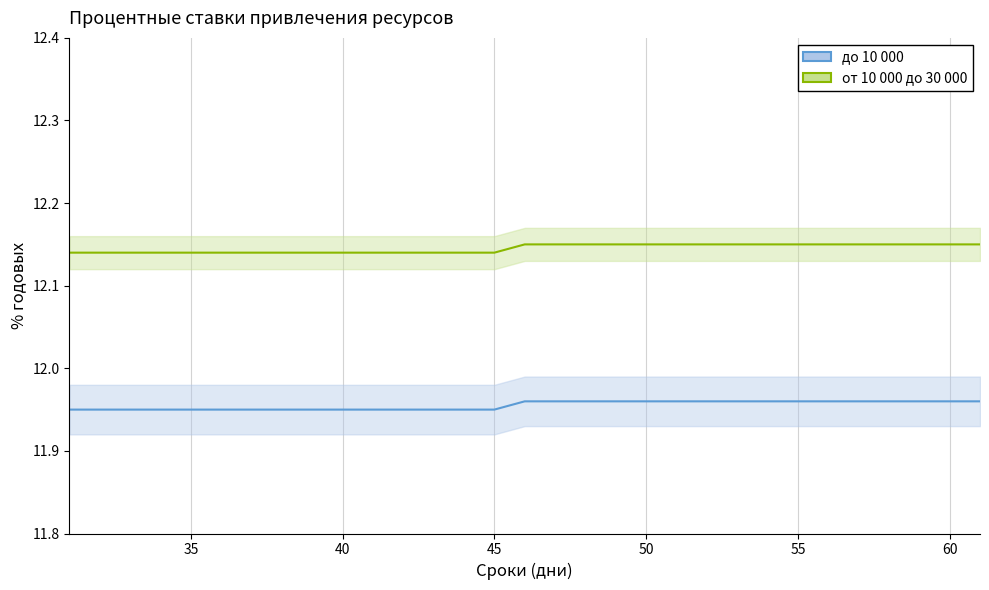

Reading left to right, extract all data points from this chart.

до 10 000: 11.9	11.9	11.9	11.9	11.9	11.9	11.9	11.9	11.9	11.9	11.9	11.9	11.9	11.9	11.9	12.0	12.0	12.0	12.0	12.0	12.0	12.0	12.0	12.0	12.0	12.0	12.0	12.0	12.0	12.0	12.0
от 10 000 до 30 000: 12.1	12.1	12.1	12.1	12.1	12.1	12.1	12.1	12.1	12.1	12.1	12.1	12.1	12.1	12.1	12.2	12.2	12.2	12.2	12.2	12.2	12.2	12.2	12.2	12.2	12.2	12.2	12.2	12.2	12.2	12.2